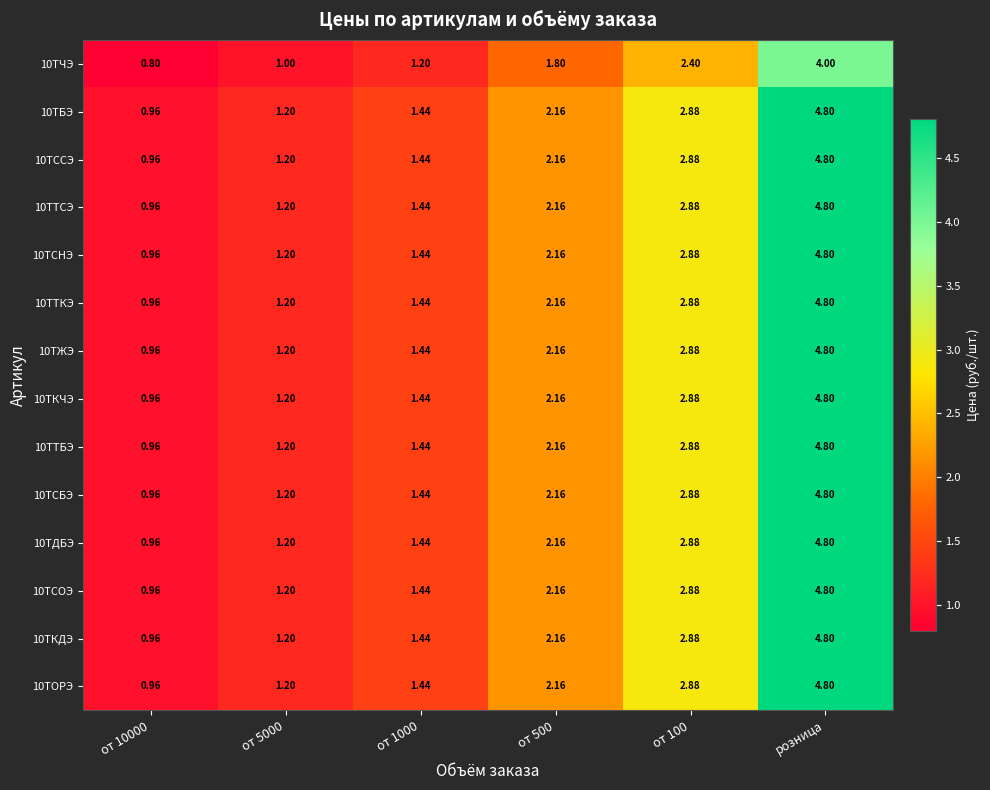

Which category has the highest value in the 10ТСОЭ series?

розница